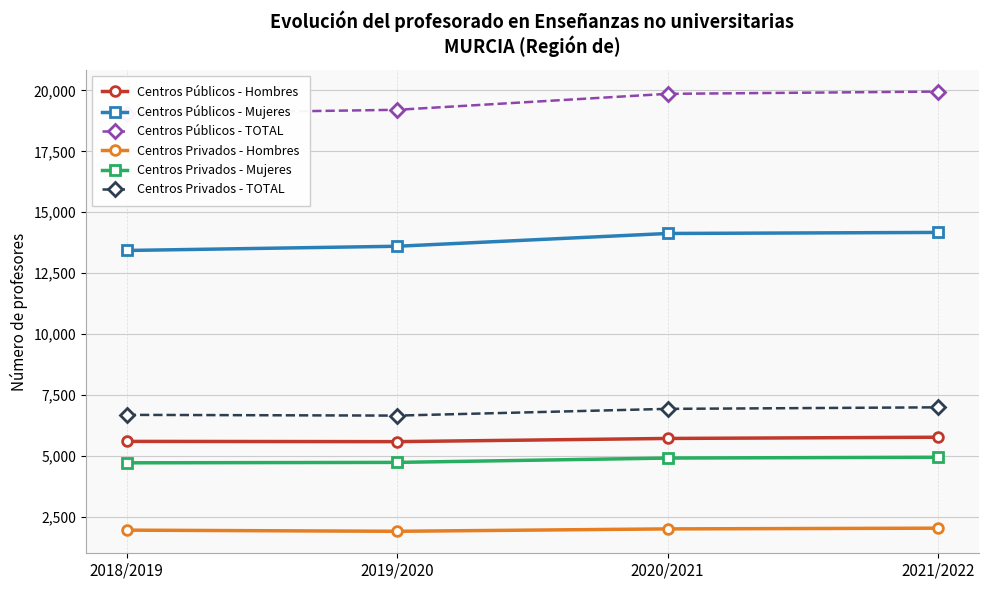

The value of Centros Públicos - TOTAL at 2019/2020 is 19202. True or false?

True